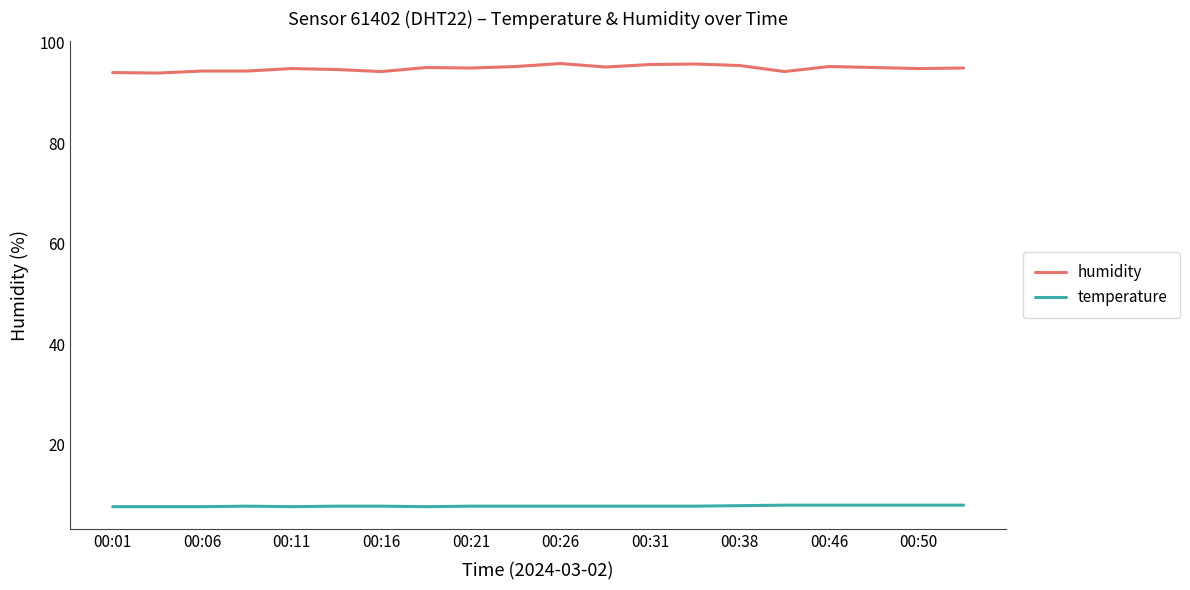

True or false: humidity and temperature intersect in this chart.

False